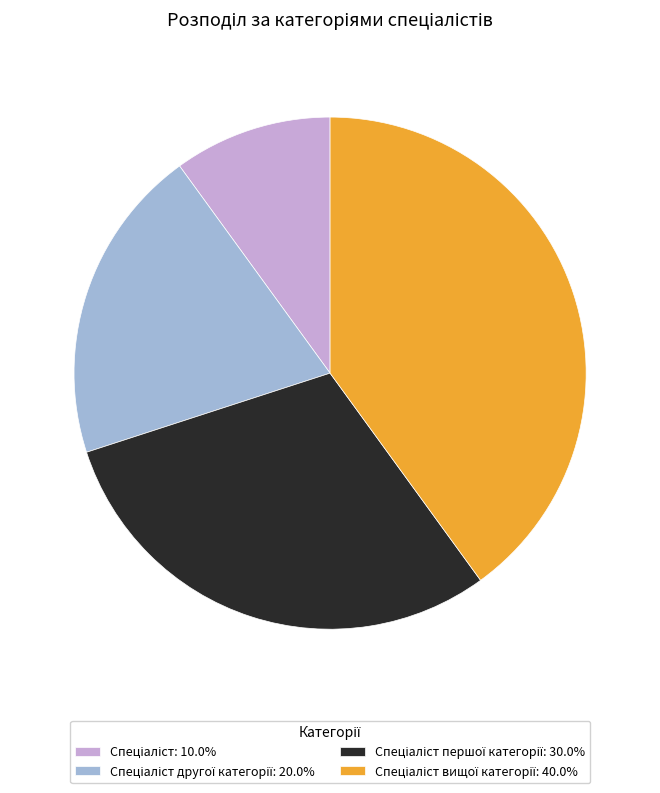

Does any single category account for the majority?

No